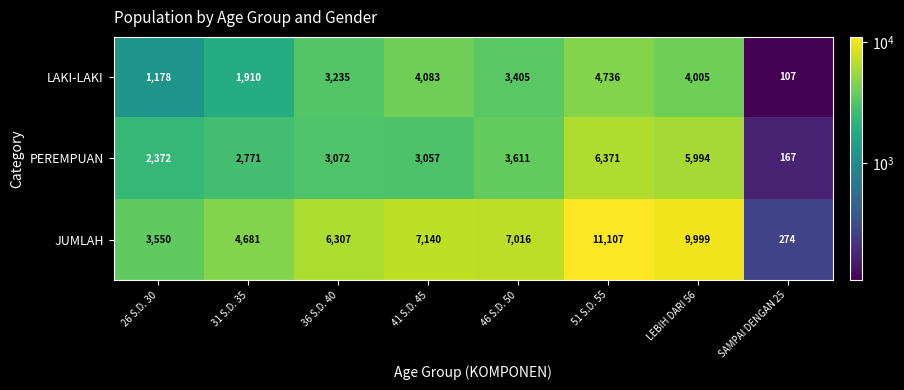

What is the minimum value shown in the chart?

107